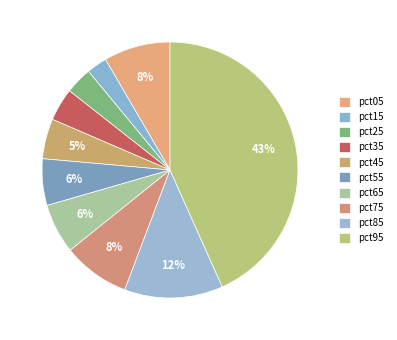

Does pct35 account for over 50% of the chart?

No